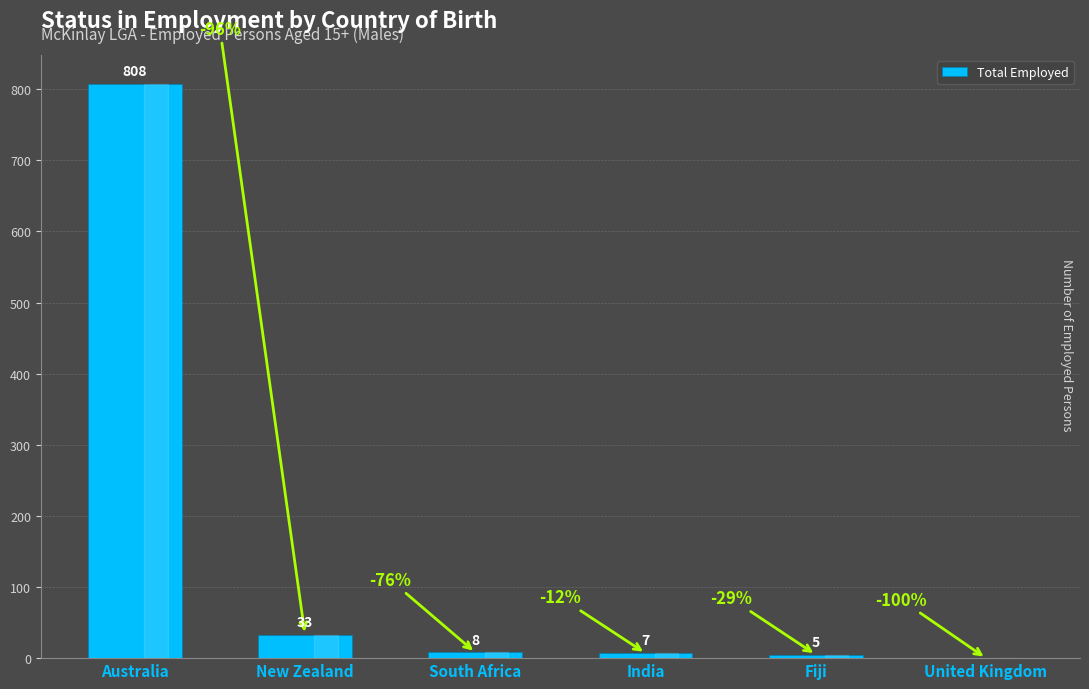

Where does the data first go above 8?

Australia